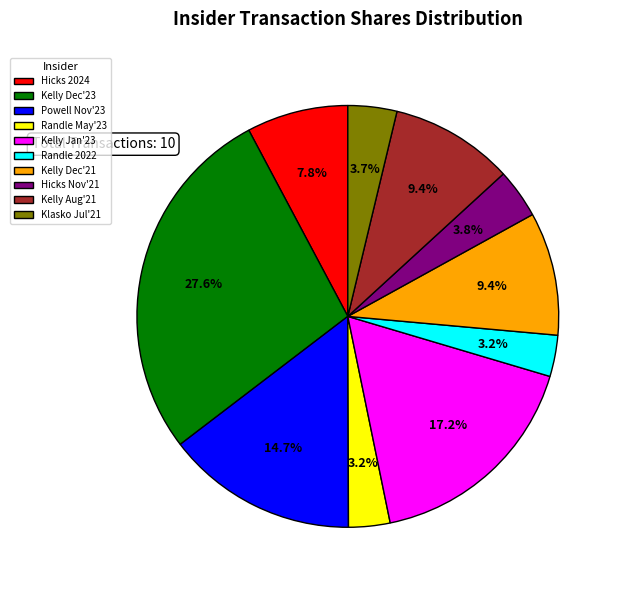

Between Kelly Aug'21 and Powell Nov'23, which is larger?

Powell Nov'23